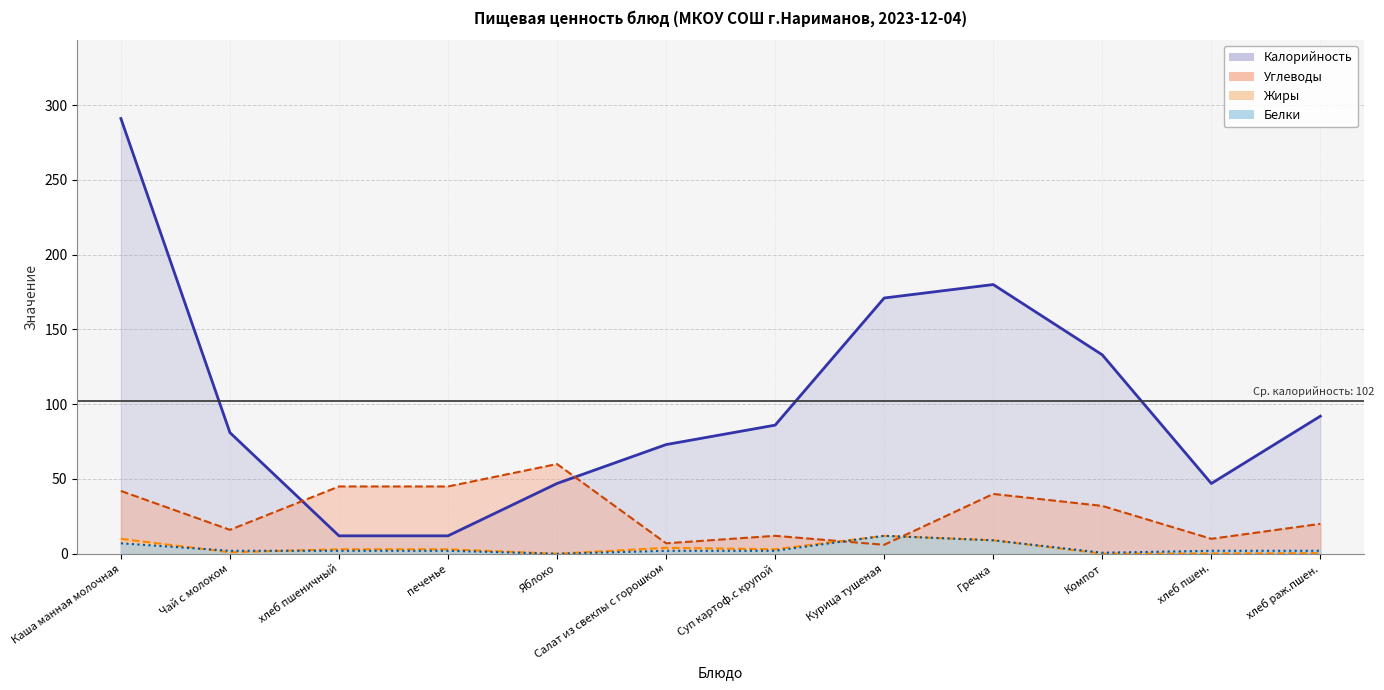

At which label does Калорийность first exceed 86?

Каша манная молочная